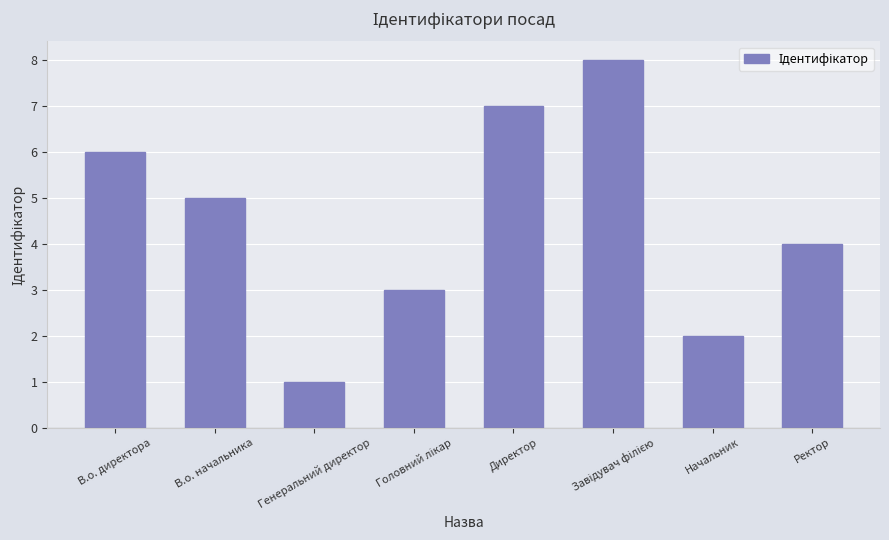

What position from the left is В.о. директора?

1